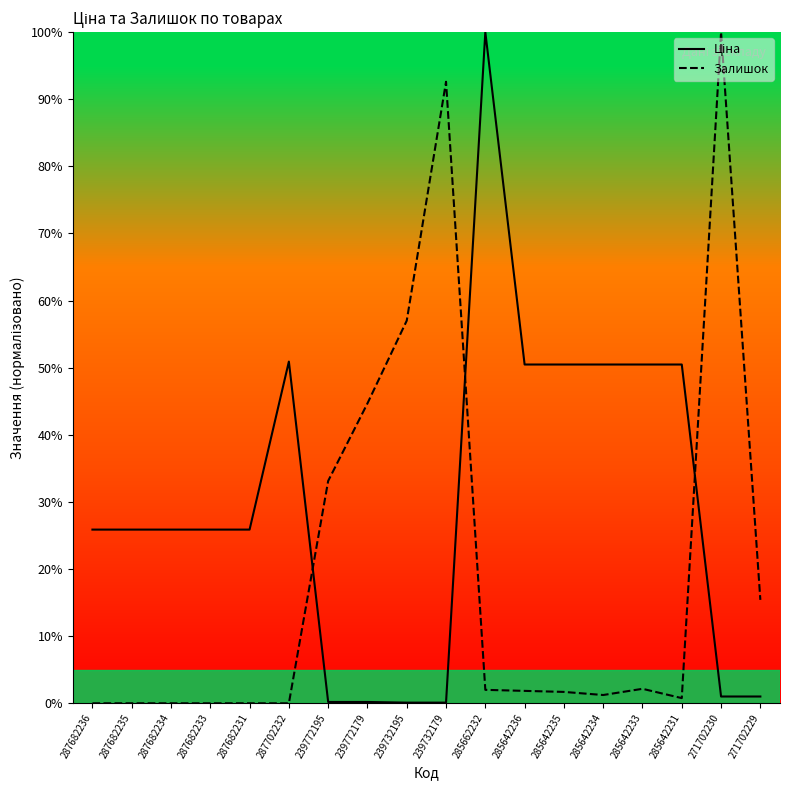

At which category does the chart reach its peak across all series?

285662232